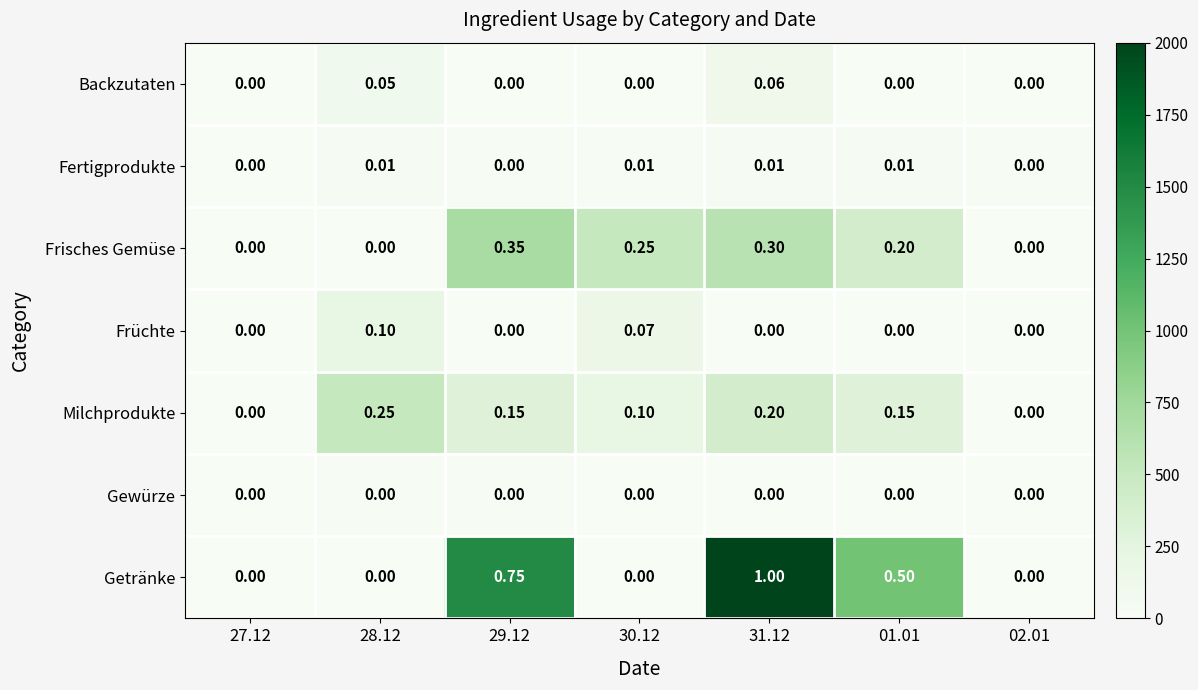

Rank the series by their maximum value, from highest to lowest.

Getränke, Frisches Gemüse, Milchprodukte, Früchte, Backzutaten, Fertigprodukte, Gewürze